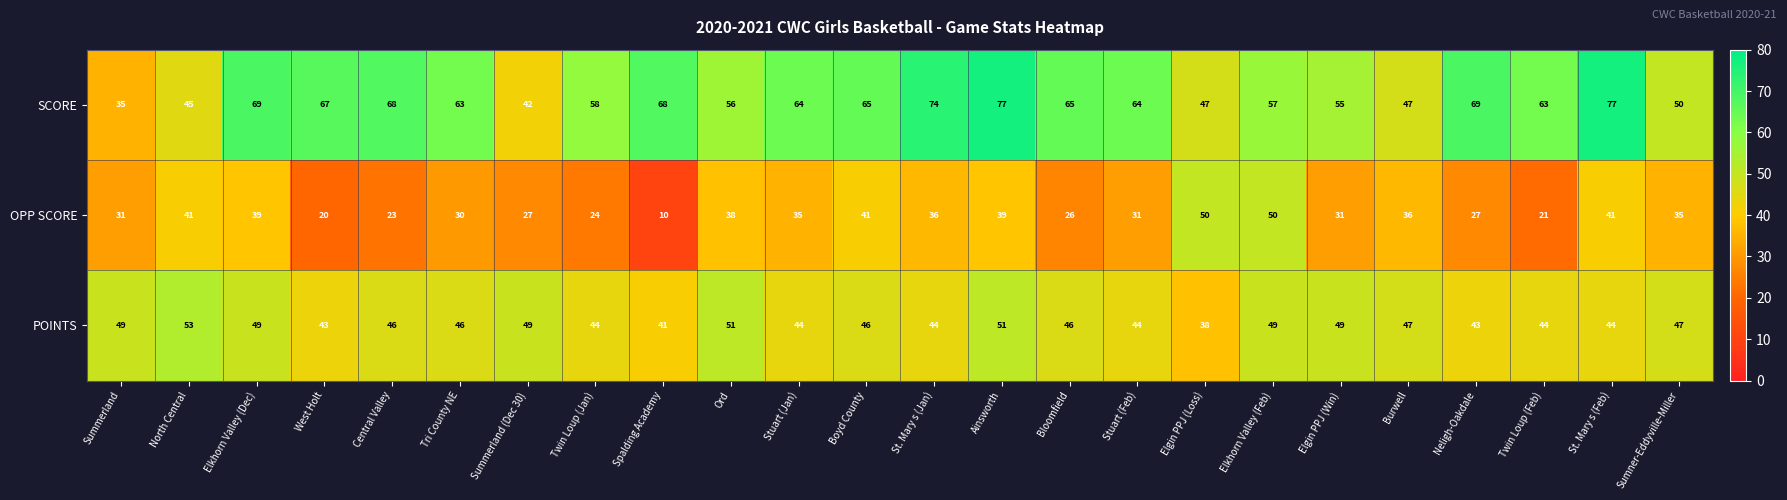

Which series has the largest total across all categories?

SCORE